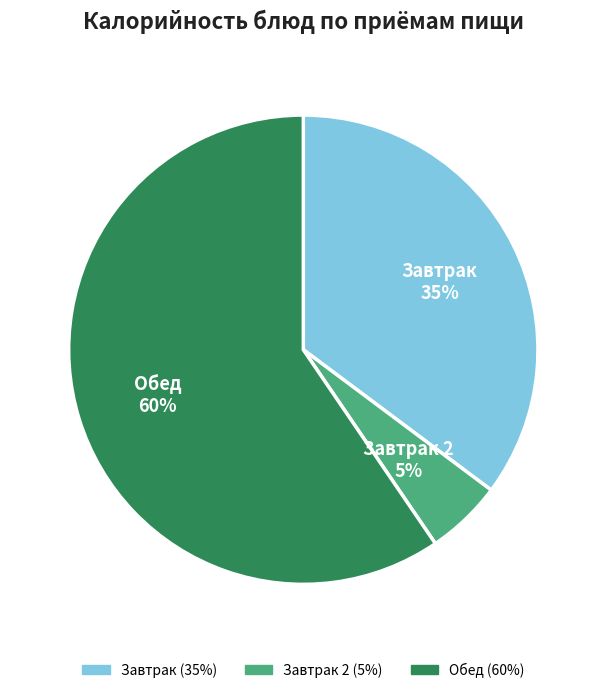

To the nearest percent, what is the average slice percentage?

33%